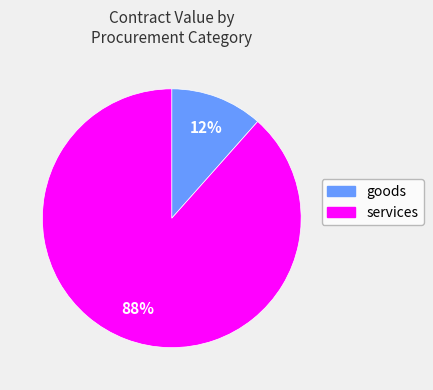

Between services and goods, which is larger?

services